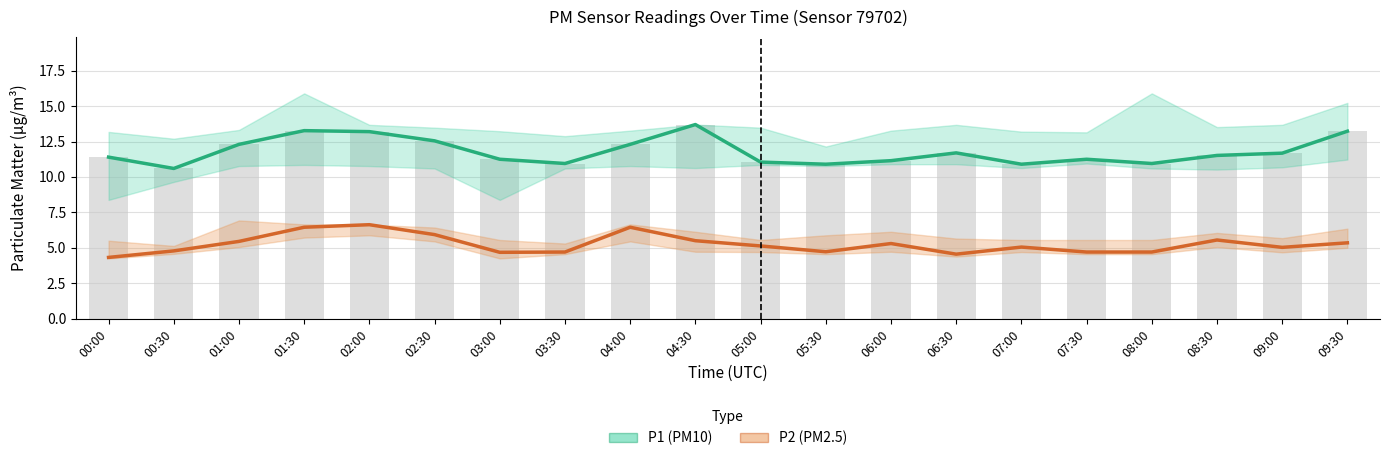

What is the label of the 11th bar from the right?

04:30